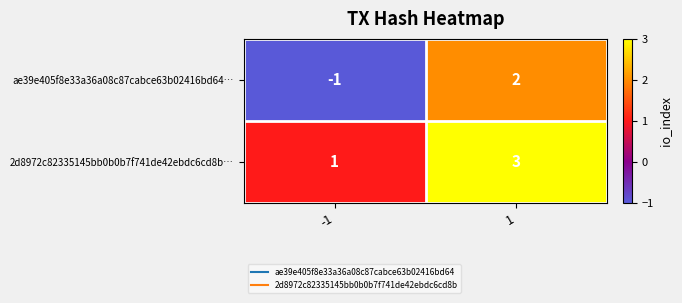

Between -1 and 1, which series saw the biggest shift?

ae39e405f8e33a36a08c87cabce63b02416bd64…